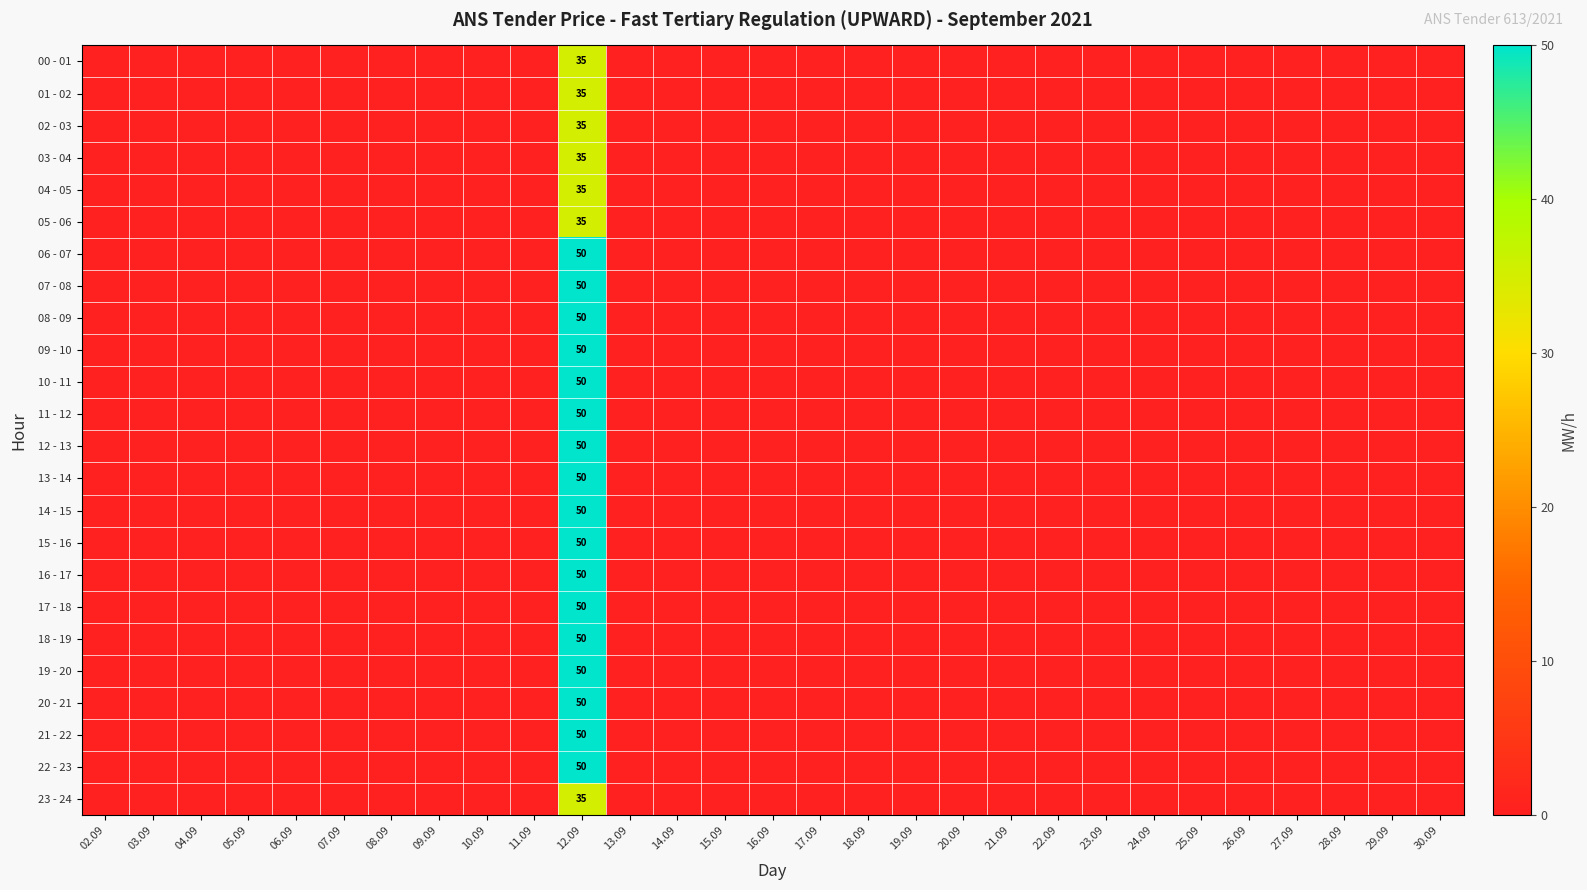

Where is 10 - 11 nearest to the value 25?

02.09